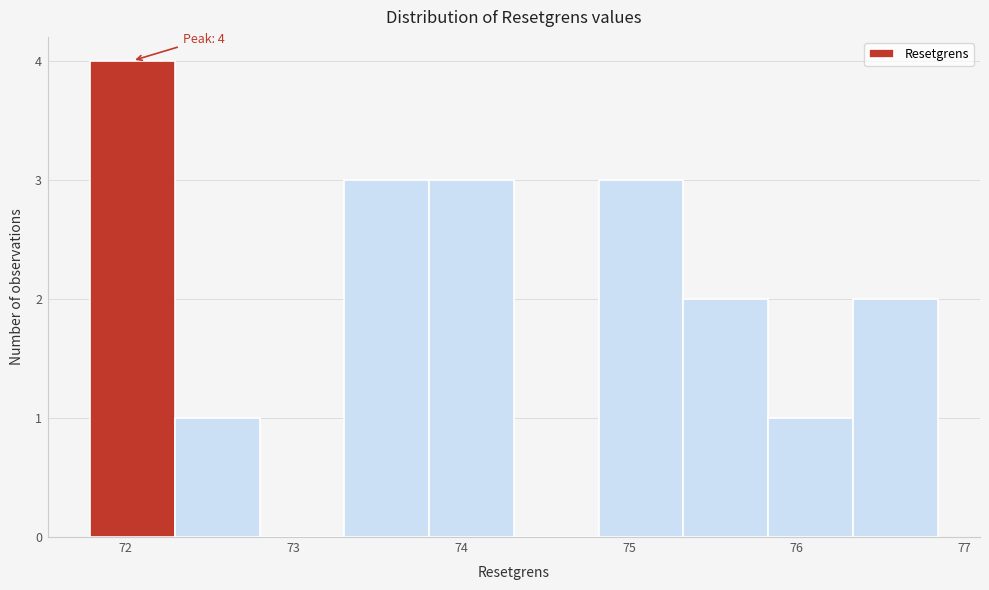

Over which range of the x-axis is the bar tallest?

71.8 to 72.3